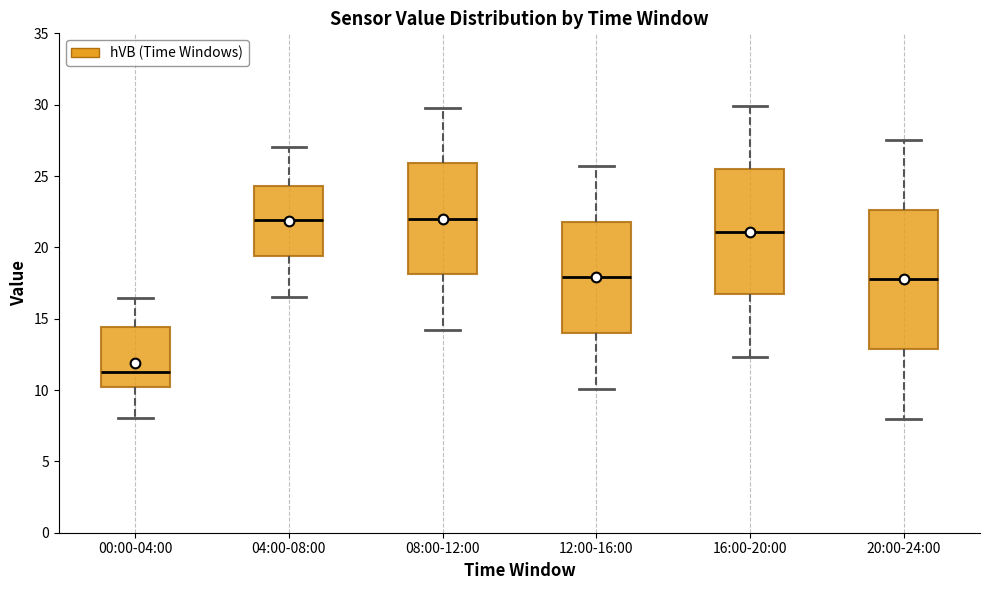

Where is the upper edge of the box for 04:00-08:00 on the y-axis? The values are not printed on the chart, so give them approximately, as read against the axis.

24.5